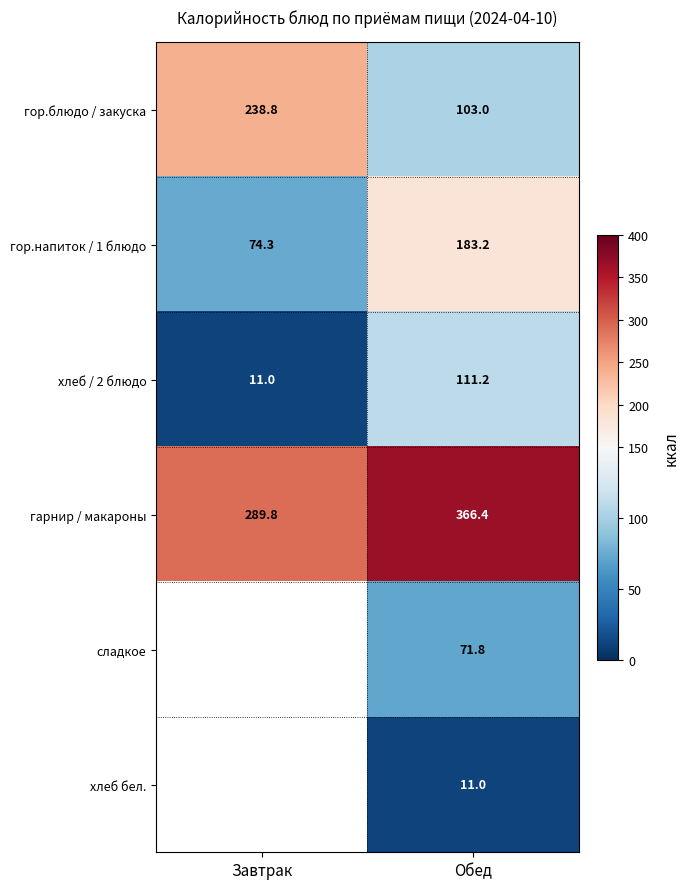

At how many categories does at least one series exceed 135?

2